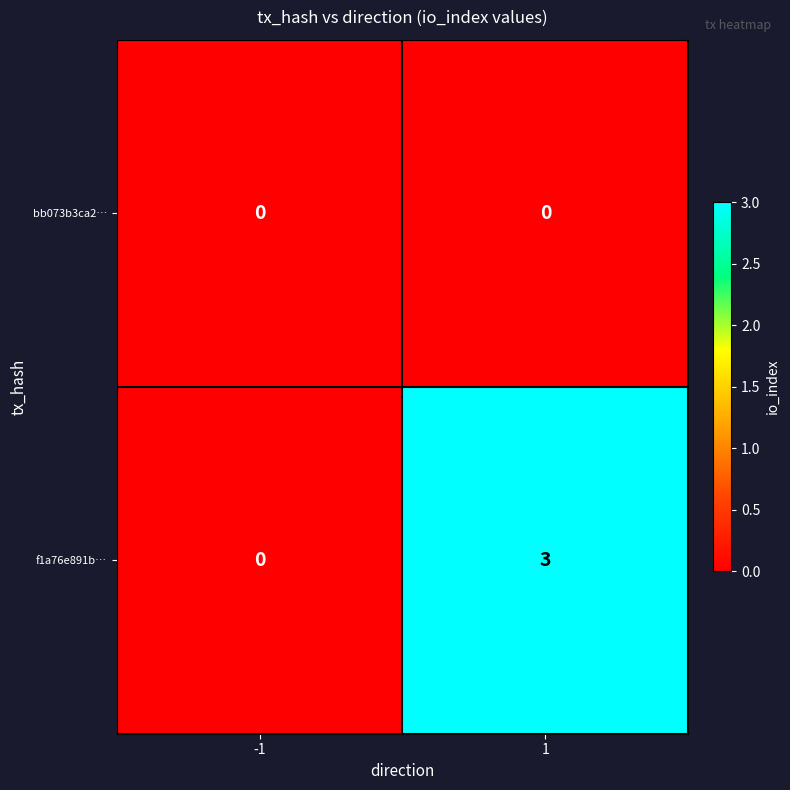

What is the maximum value shown in the chart?

3